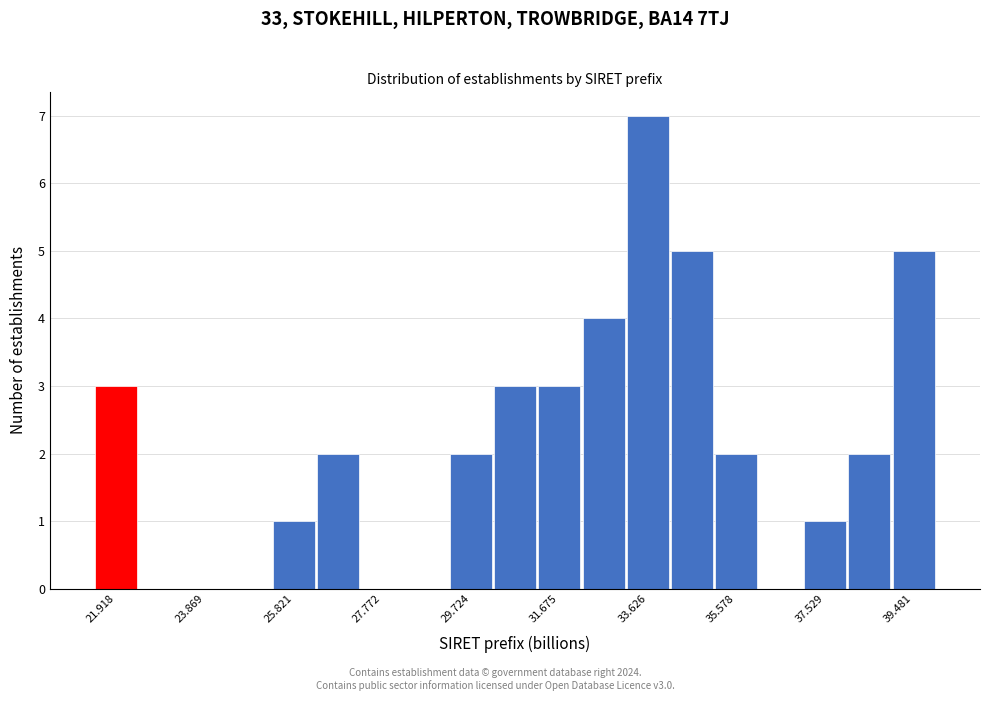

Which range on the x-axis has the tallest bar?

33.2 to 34.2